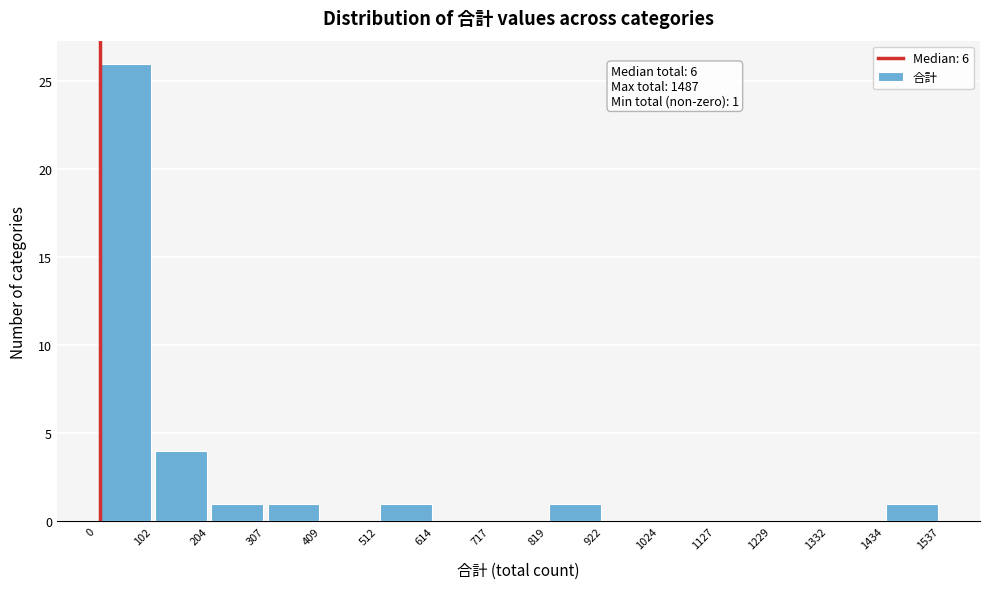

Which range on the x-axis has the tallest bar?

0 to 102